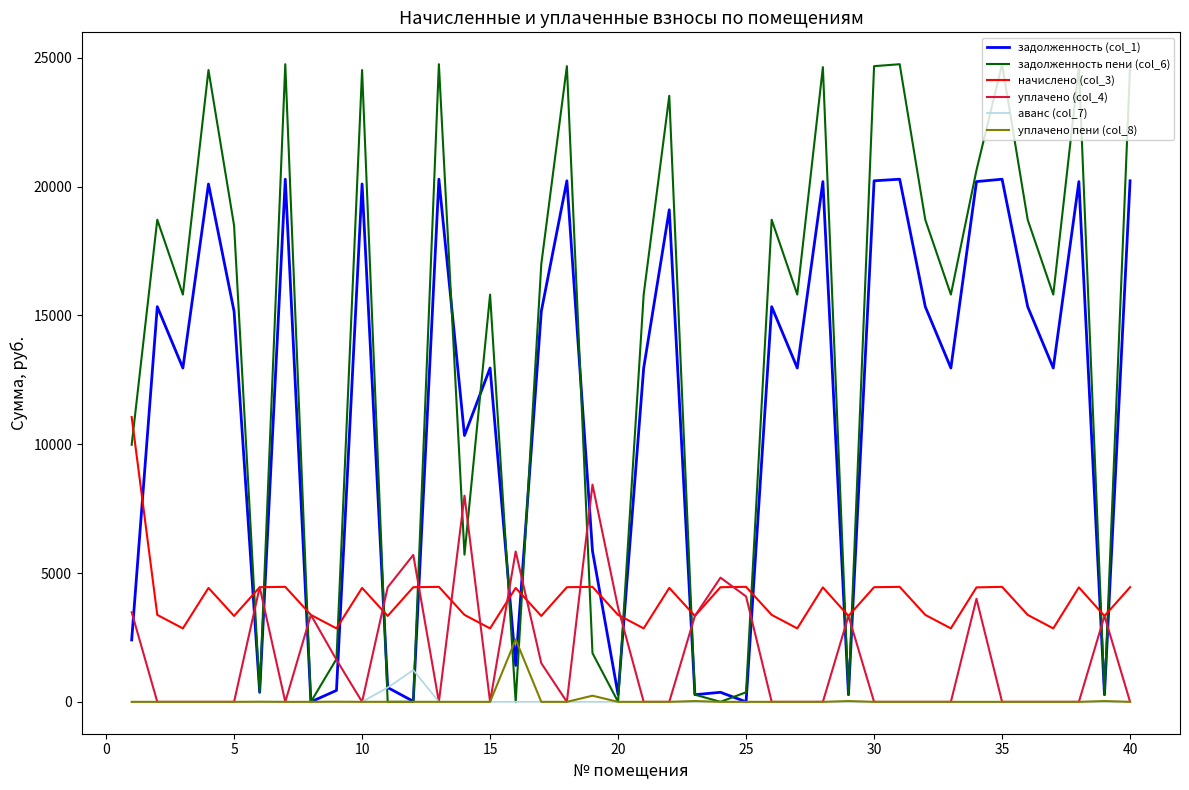

Which series has the largest range (max minus min)?

задолженность пени (col_6)